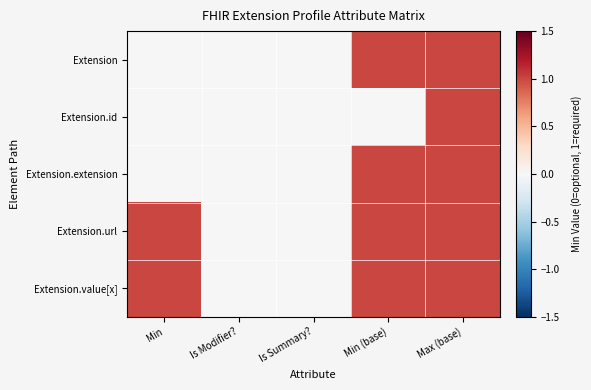

Count the number of categories in the chart.

5